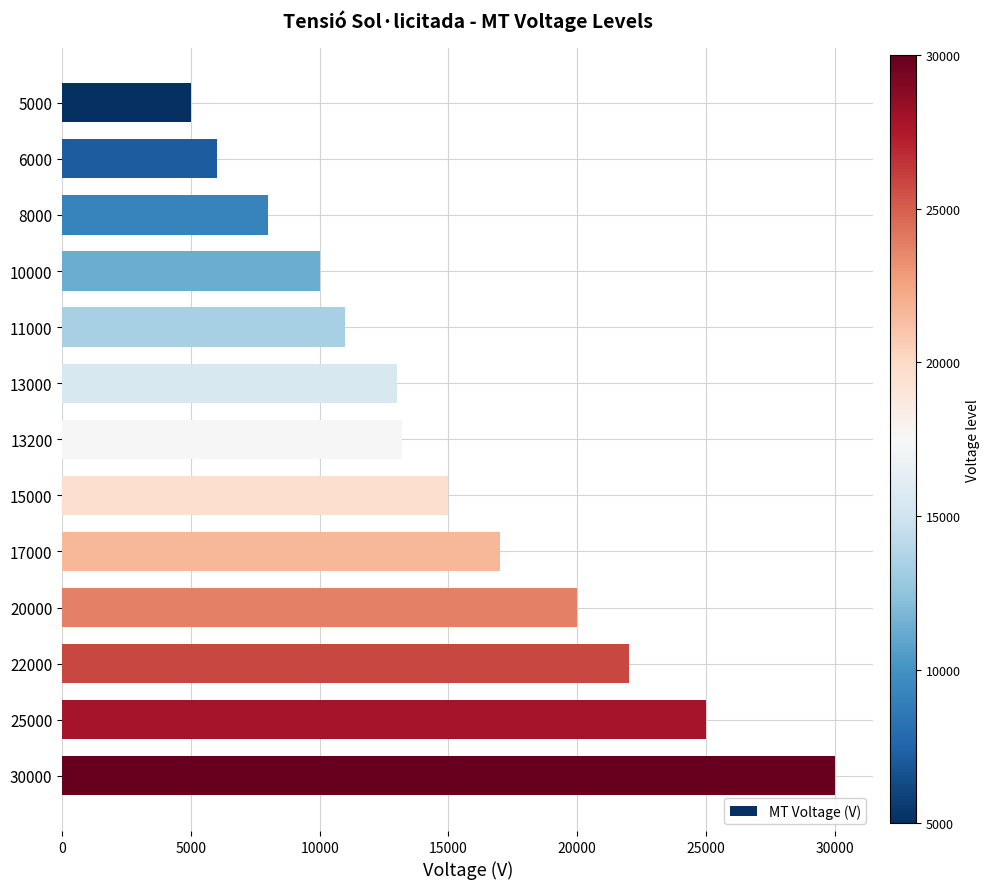

Reading top to bottom, what are all the values shown in this chart?

5000=5000	6000=6000	8000=8000	10000=10000	11000=11000	13000=13000	13200=13200	15000=15000	17000=17000	20000=20000	22000=22000	25000=25000	30000=30000